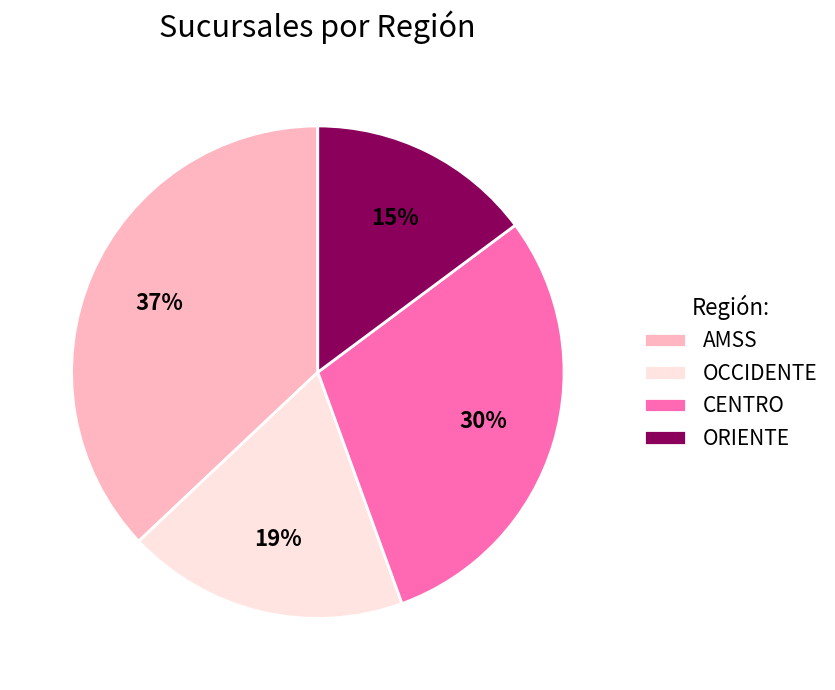

Do CENTRO and AMSS together represent more than half of the pie?

Yes